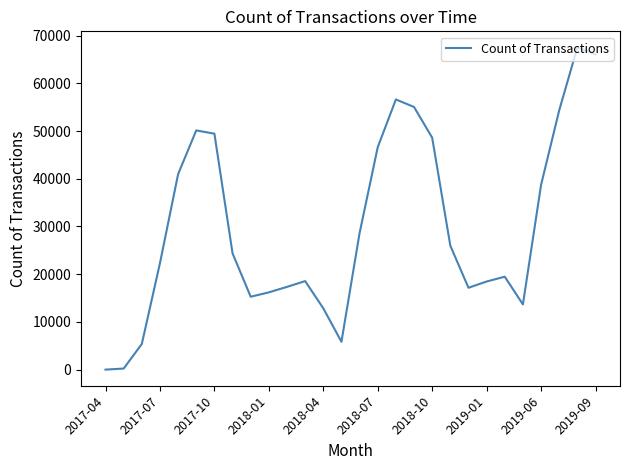

What is the average value?

29849